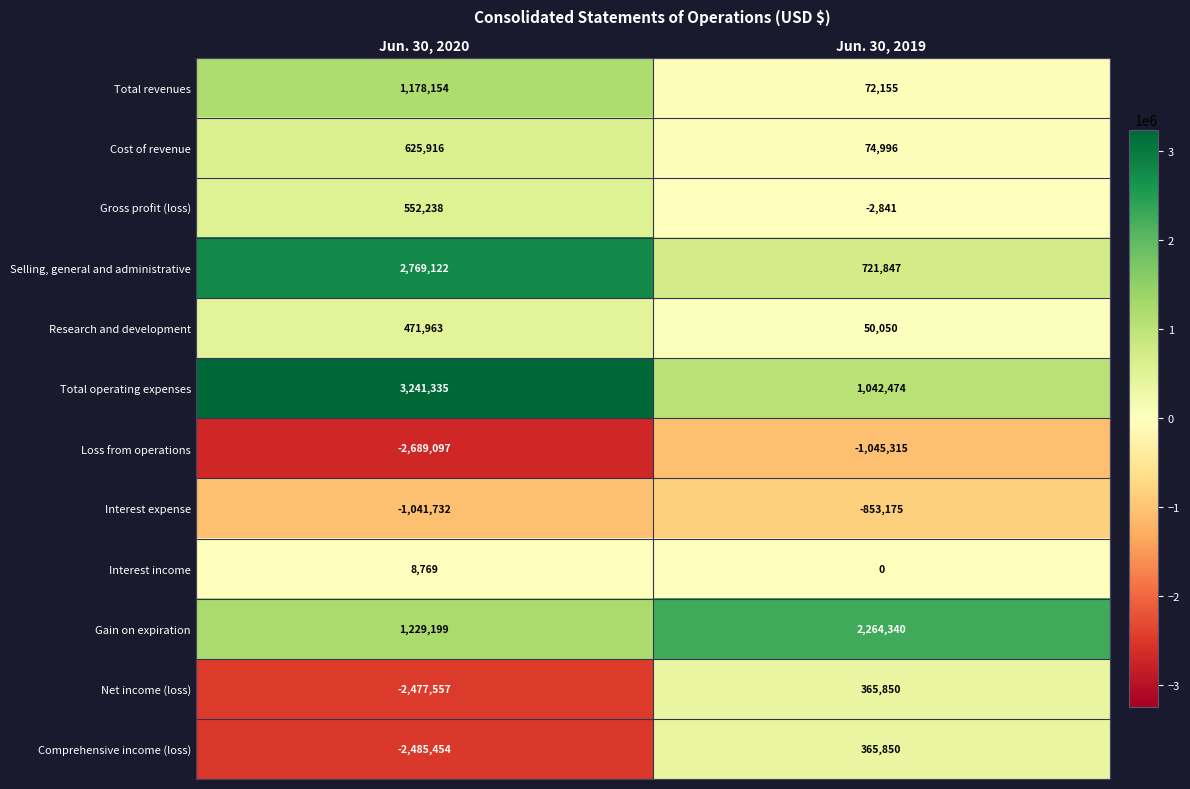

Reading left to right, transcribe all the data shown in this chart.

Total revenues: 1178154	72155
Cost of revenue: 625916	74996
Gross profit (loss): 552238	-2841
Selling, general and administrative: 2769122	721847
Research and development: 471963	50050
Total operating expenses: 3241335	1042474
Loss from operations: -2689097	-1045315
Interest expense: -1041732	-853175
Interest income: 8769	0
Gain on expiration: 1229199	2264340
Net income (loss): -2477557	365850
Comprehensive income (loss): -2485454	365850